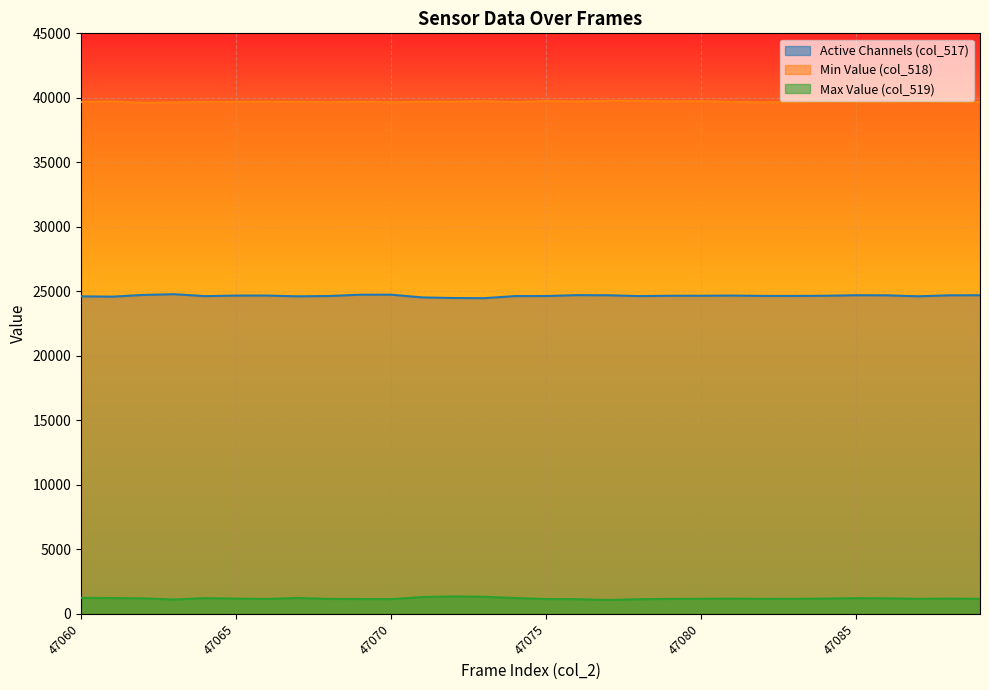

Which series has the widest spread of values?

col_518